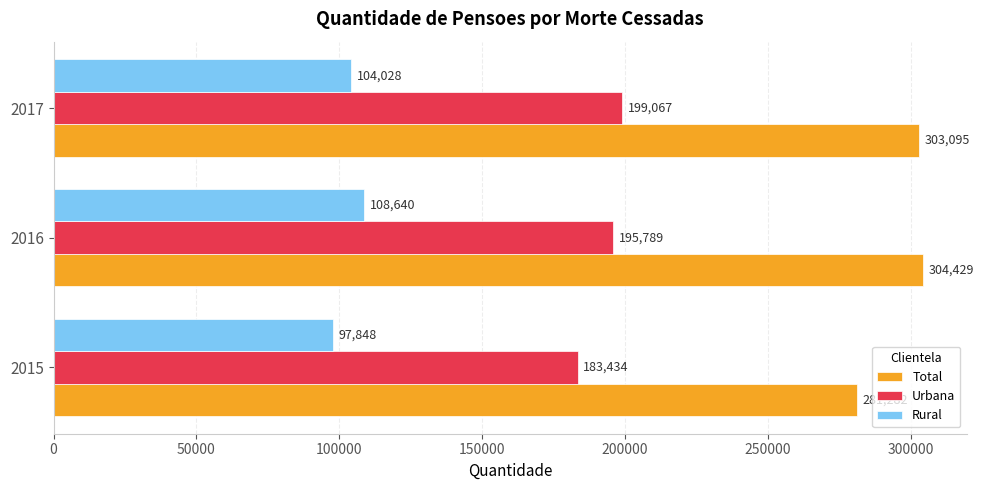

Count the number of data series in this chart.

3